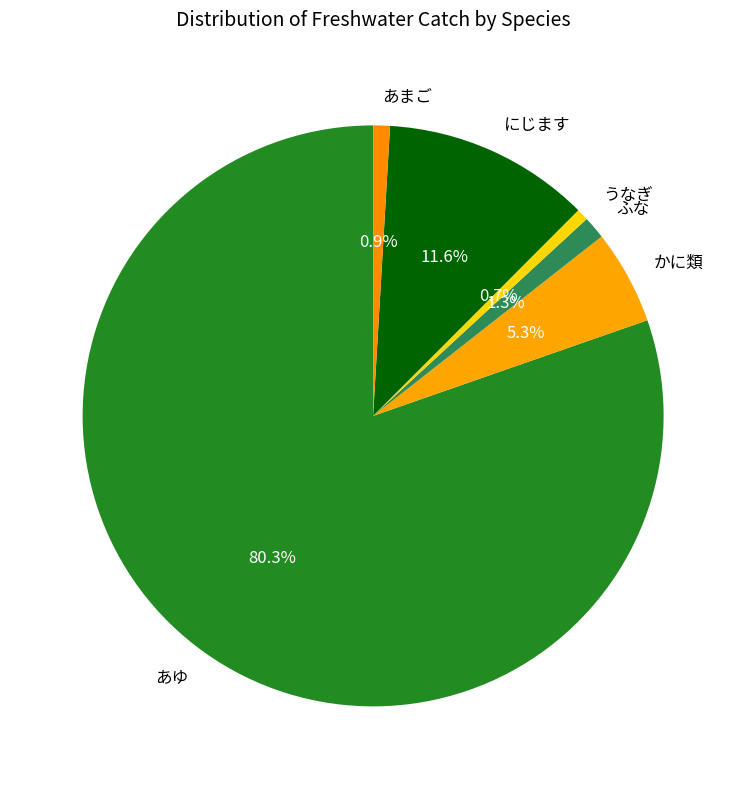

Combined, do あゆ and かに類 account for over 50%?

Yes